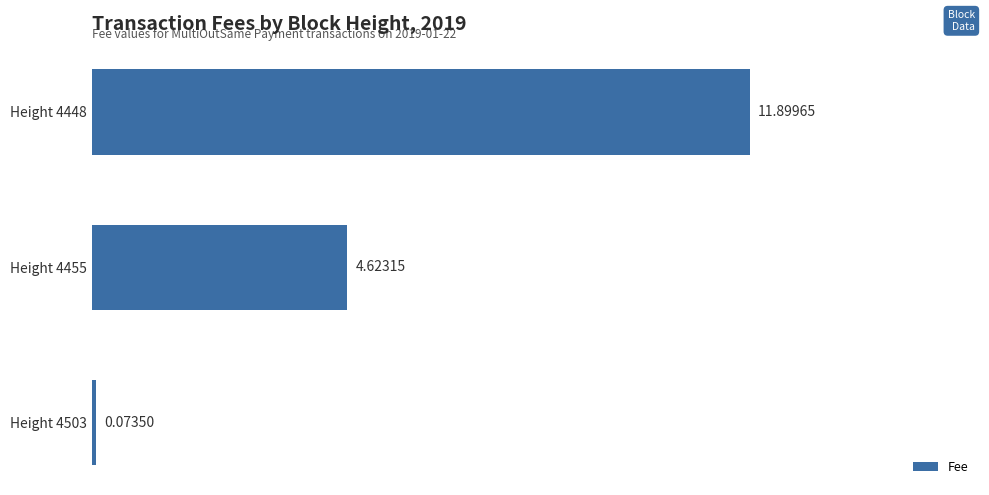

Between Height 4503 and Height 4448, which is larger?

Height 4448